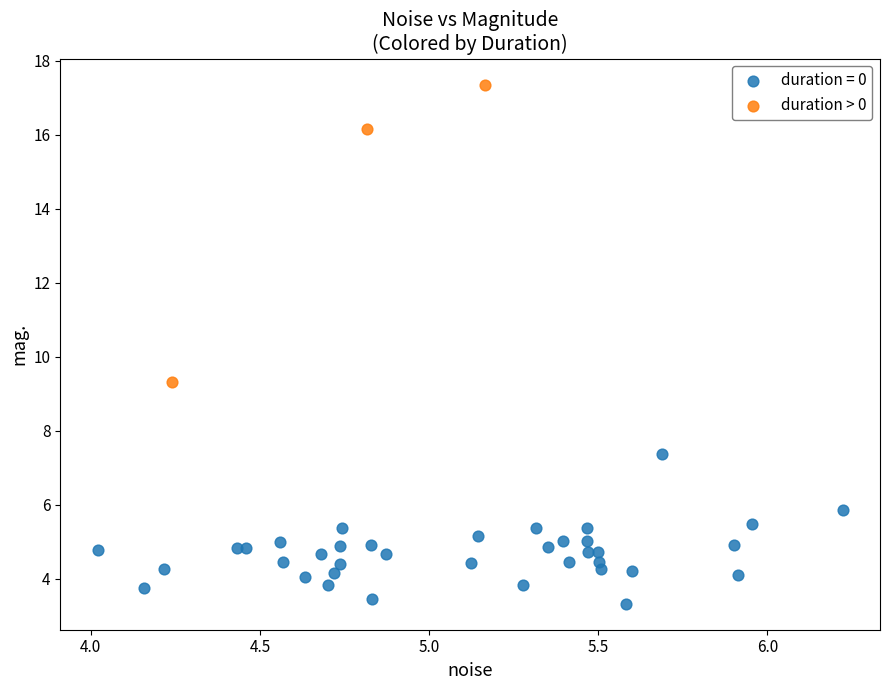

Which series contains the lowest Y value?

duration = 0